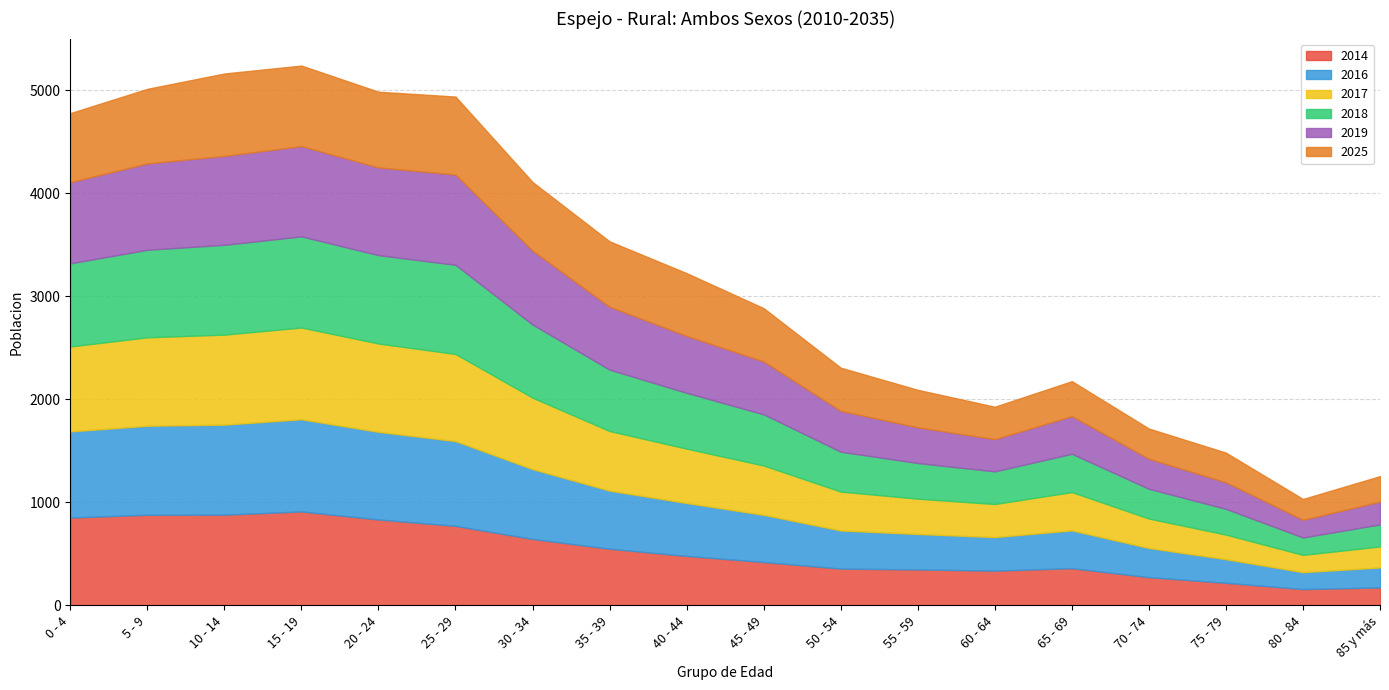

How many times do 2025 and 2014 cross each other?

3